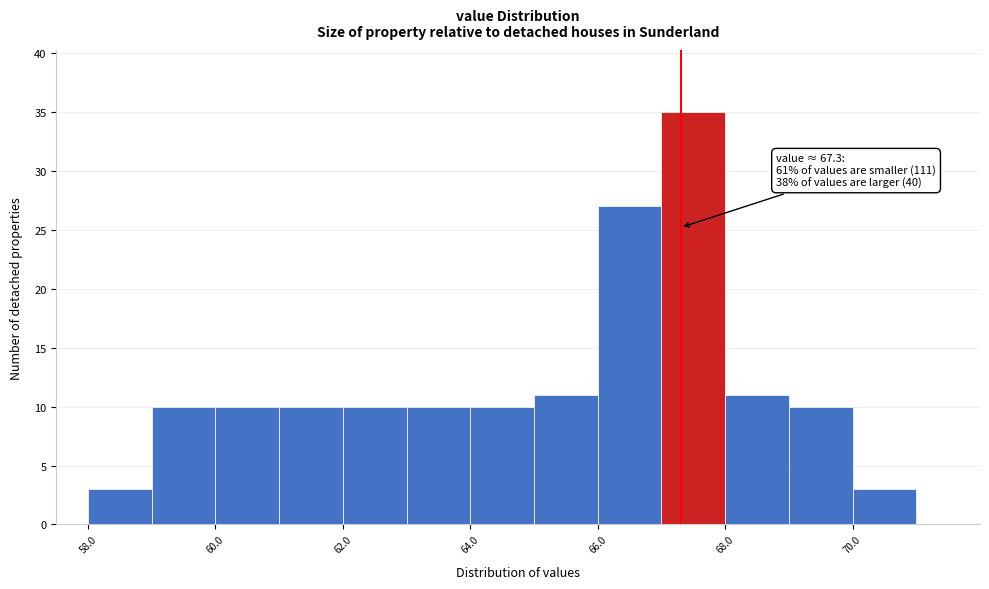

Which range on the x-axis has the tallest bar?

67 to 68